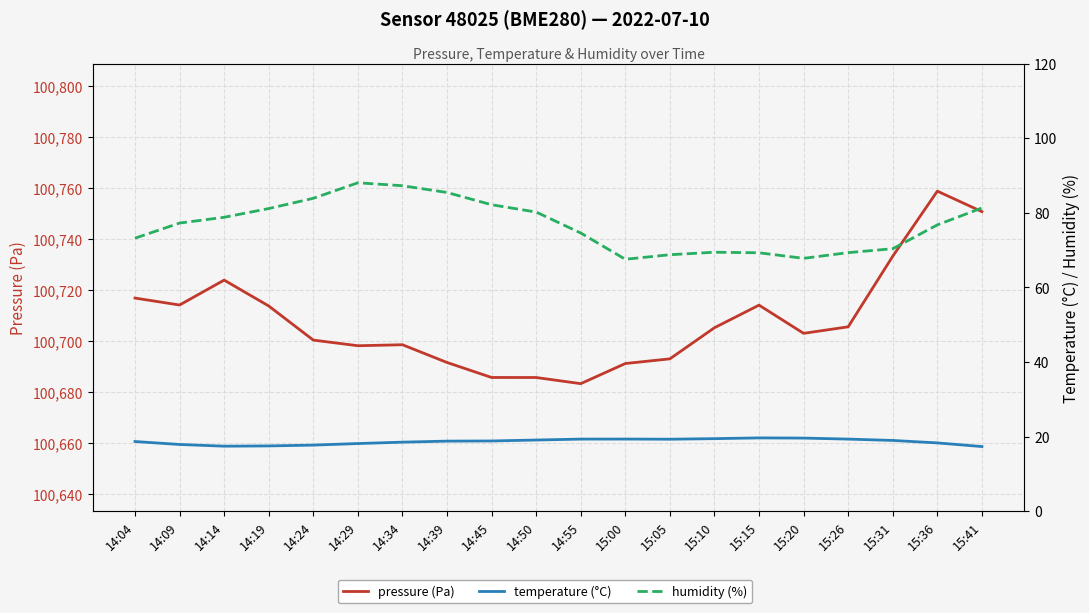

True or false: humidity (%) has more than 0 interior local peaks.

True